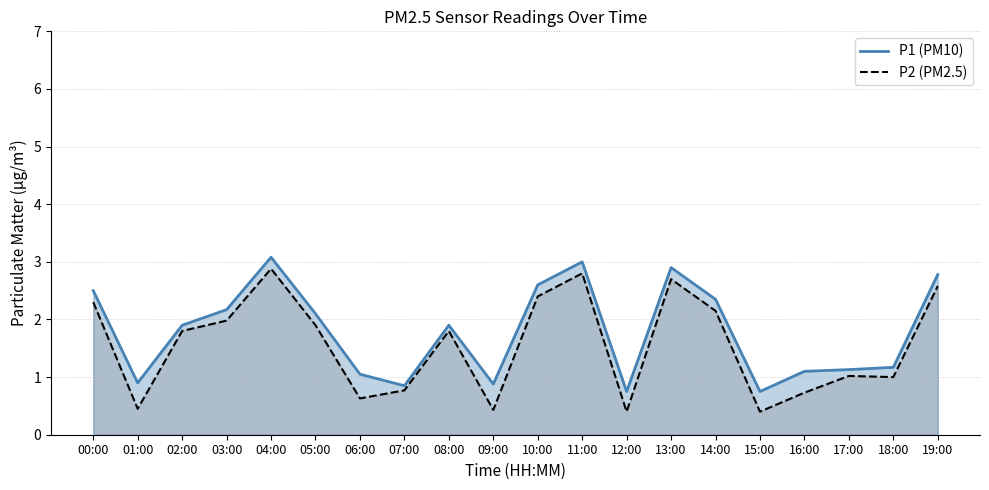

What is the sum of all P2 (PM2.5) values?

31.1